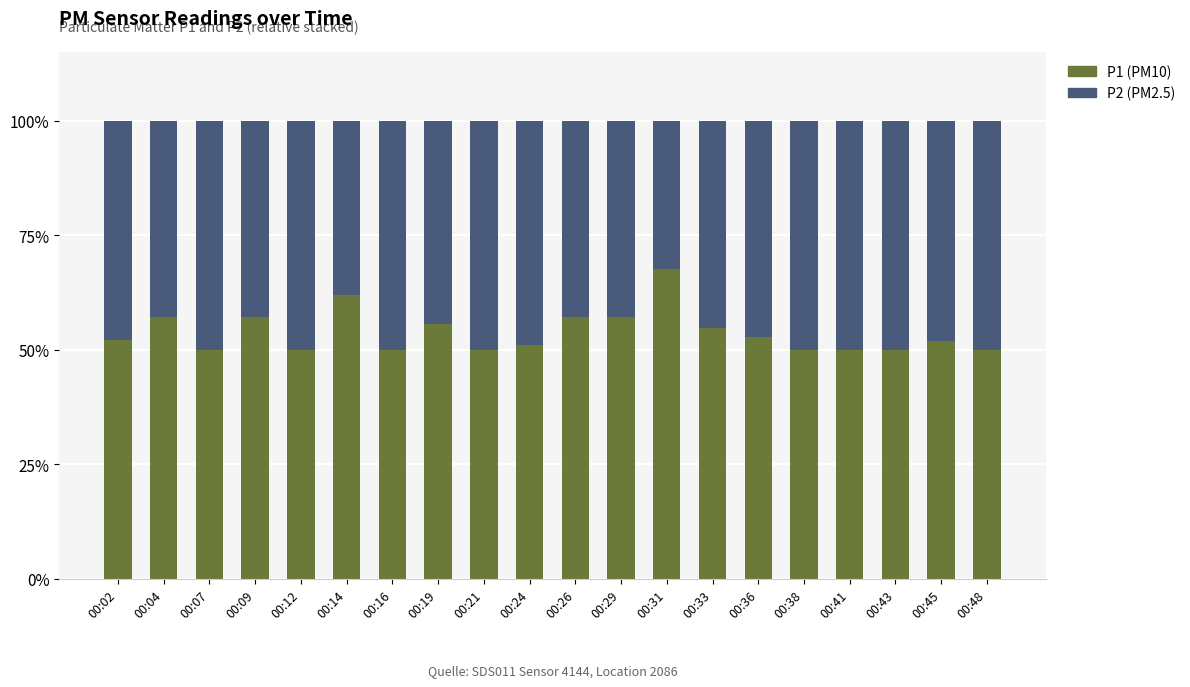

How many bars are there in total?

20